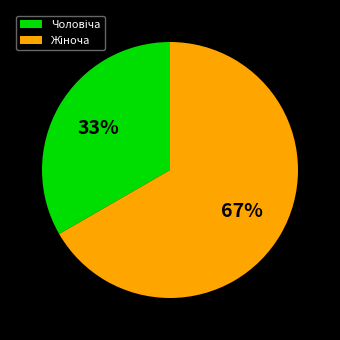

To the nearest percent, what percentage of the pie is Чоловіча?

33%